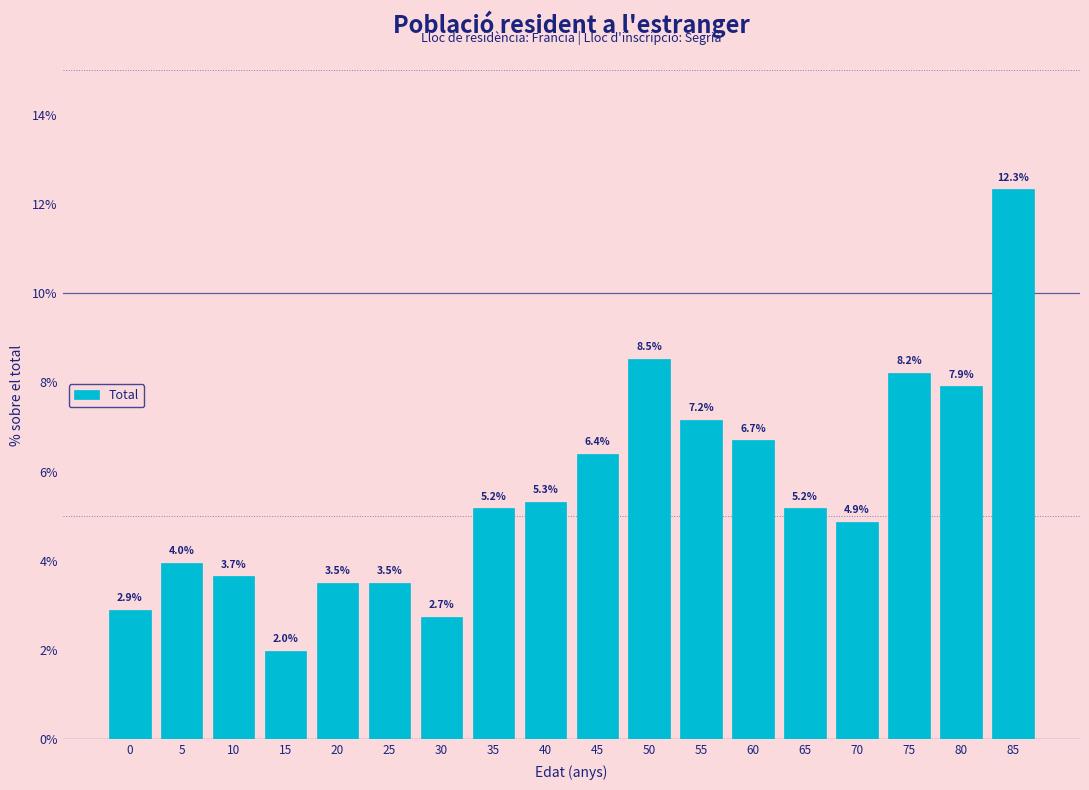

Reading right to left, extract all data points from this chart.

12.3	7.9	8.2	4.9	5.2	6.7	7.2	8.5	6.4	5.3	5.2	2.7	3.5	3.5	2.0	3.7	4.0	2.9